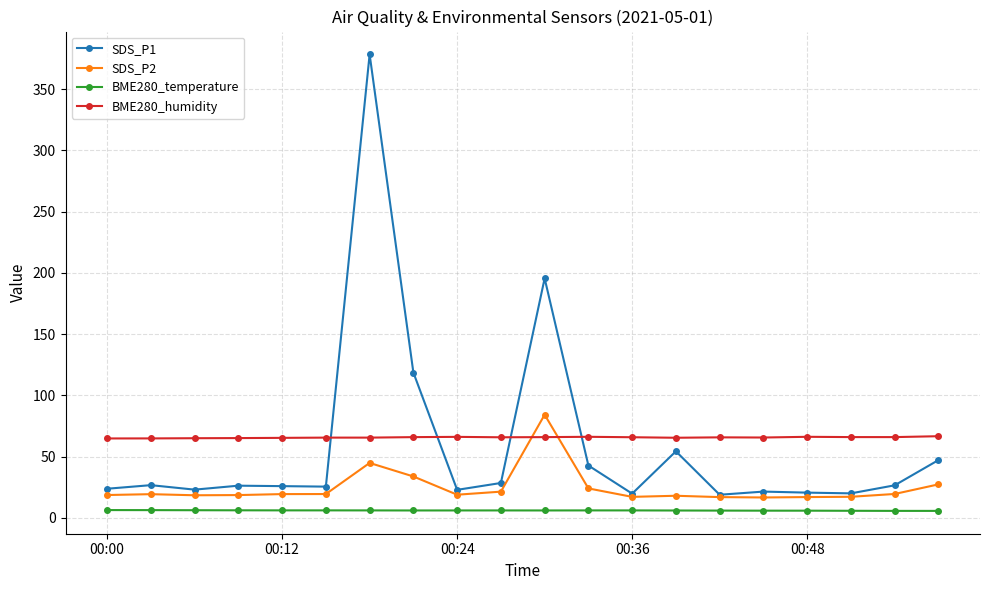

True or false: SDS_P2 and BME280_temperature cross at least once.

False